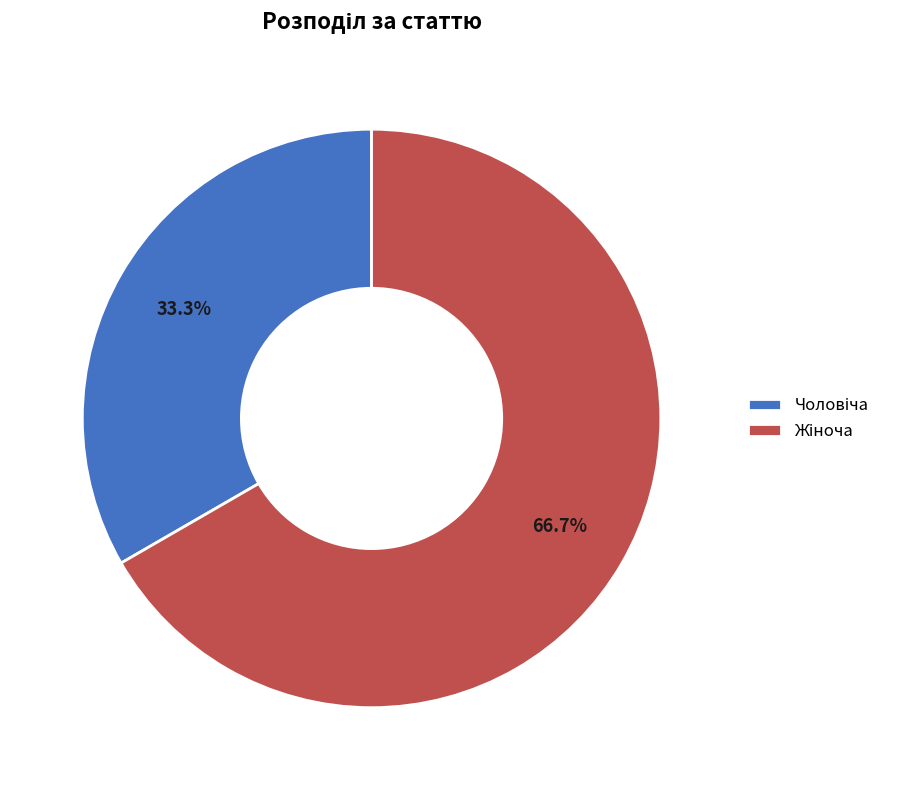

Does any single category account for the majority?

Yes